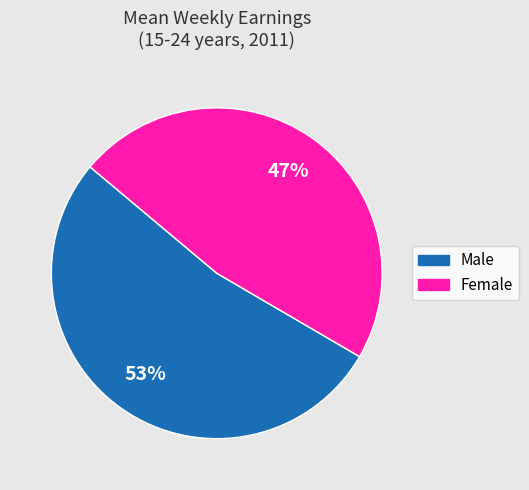

How many slices are in this pie chart?

2